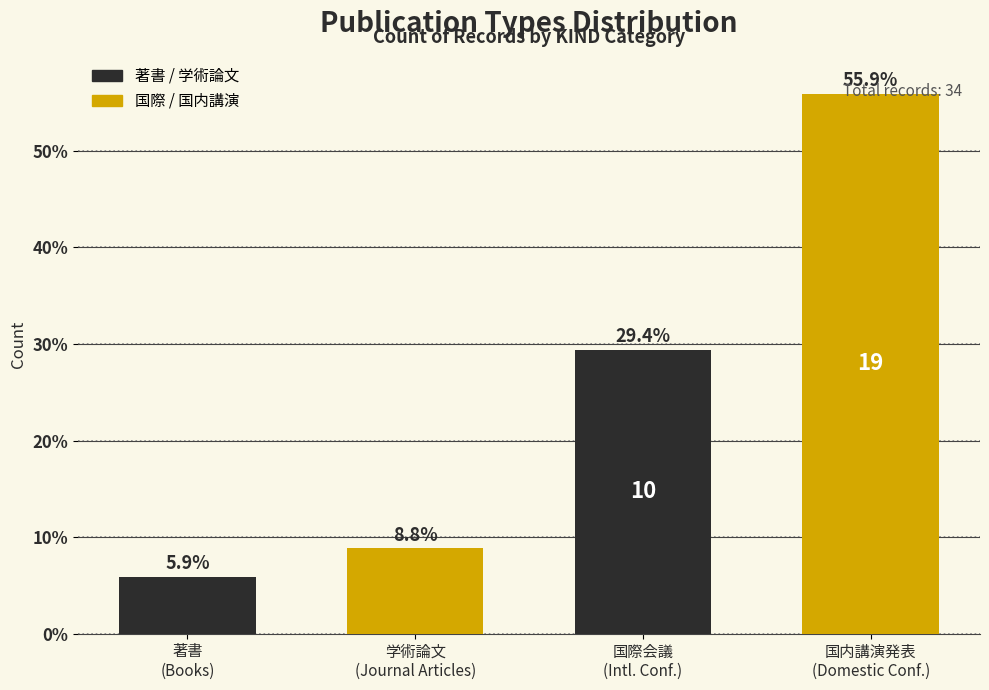

What is the sum of all values?

100.0